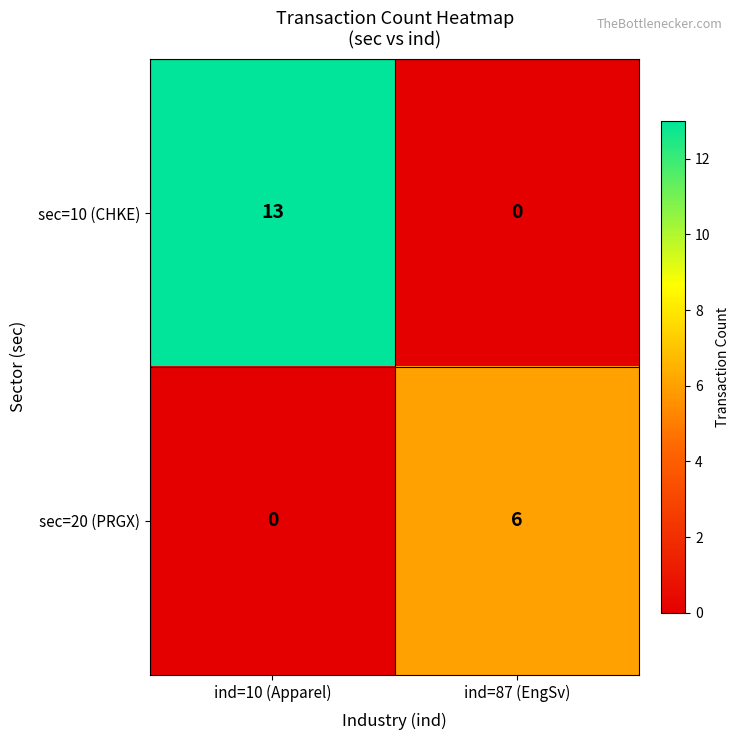

Rank the series by their average value, from lowest to highest.

sec=20 (PRGX), sec=10 (CHKE)